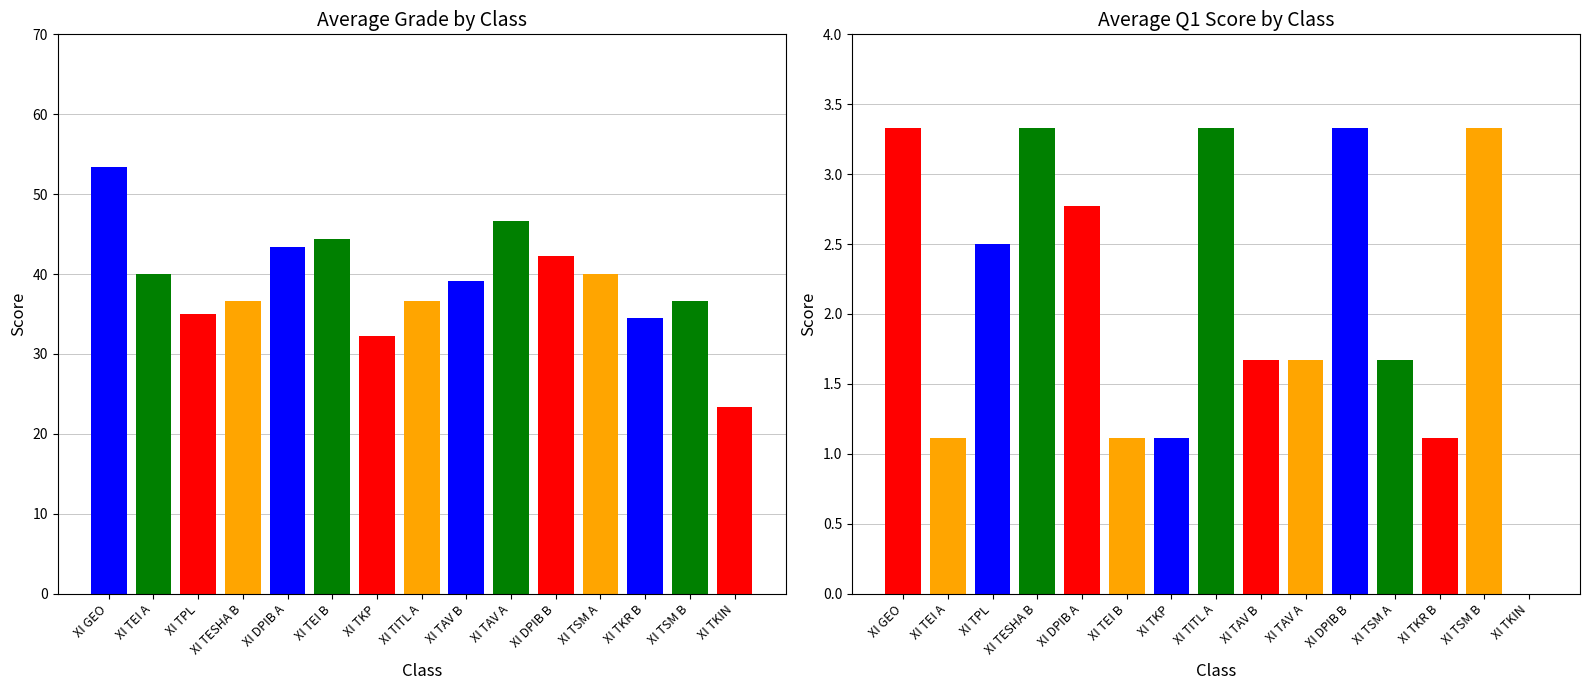

Where is Average Q1 Score nearest to the value 1?

XI TEI A